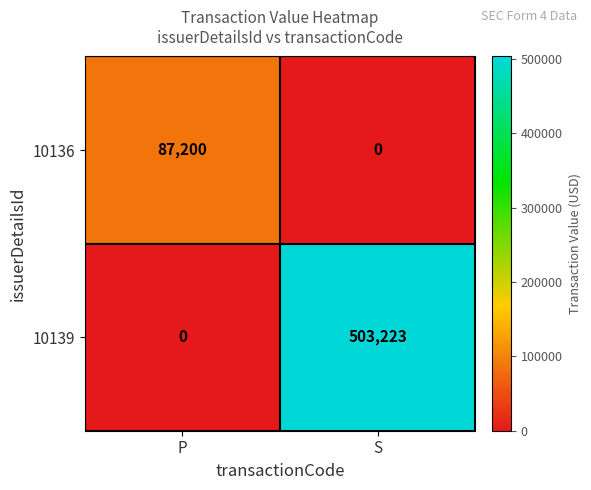

What is the difference between the highest and lowest values at P?

87200